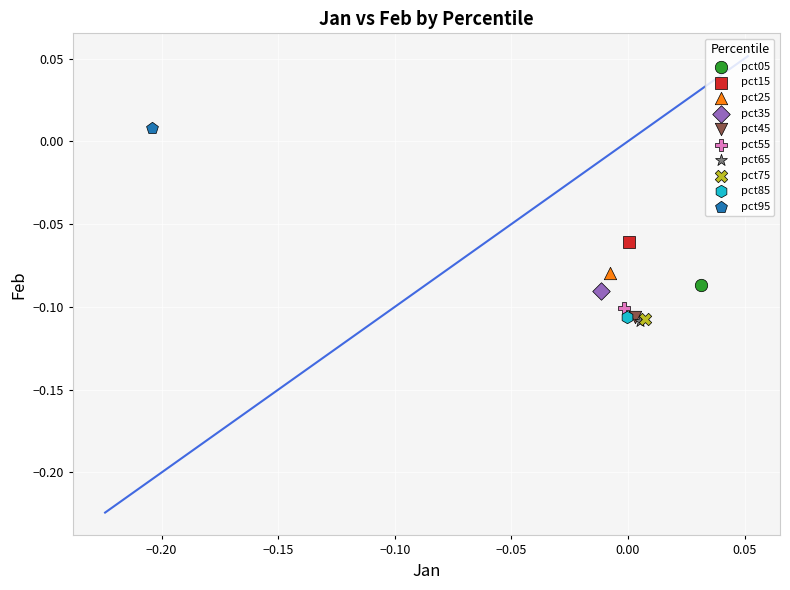

What are all the series names shown in the legend?

pct05, pct15, pct25, pct35, pct45, pct55, pct65, pct75, pct85, pct95